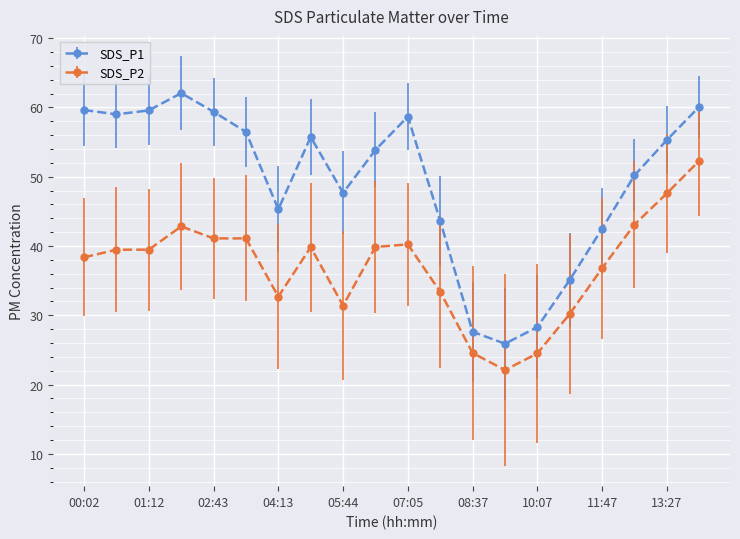

Rank the series by their maximum value, from lowest to highest.

SDS_P2, SDS_P1